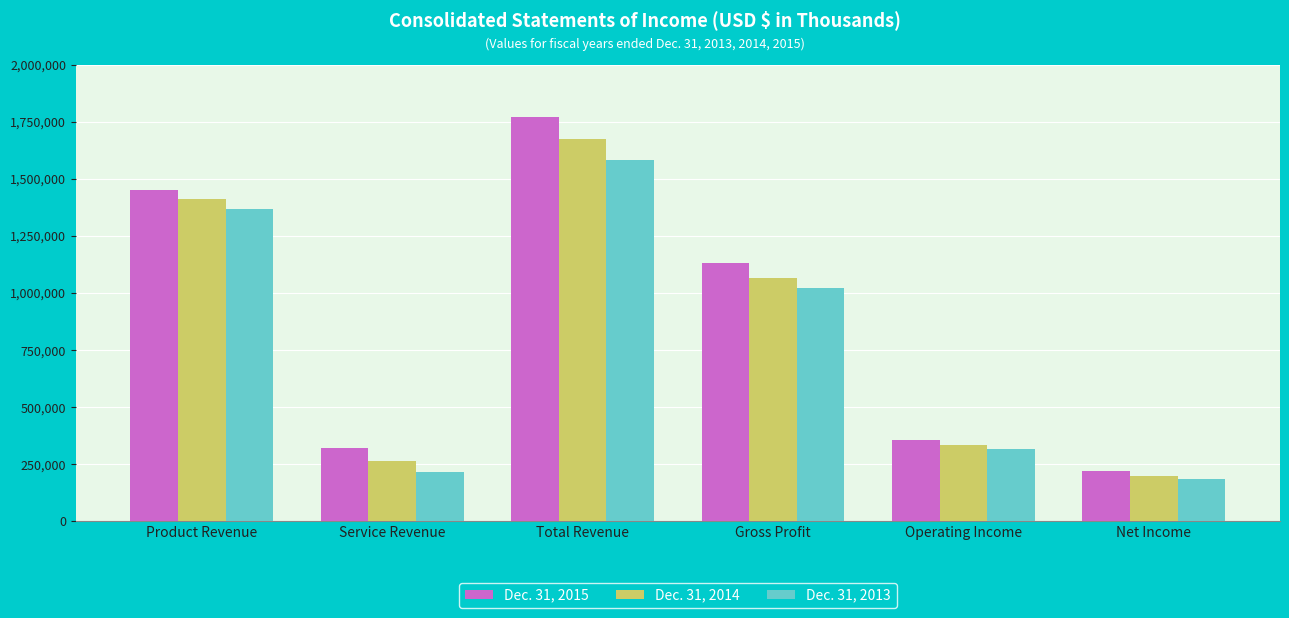

What position from the left is Operating Income?

5